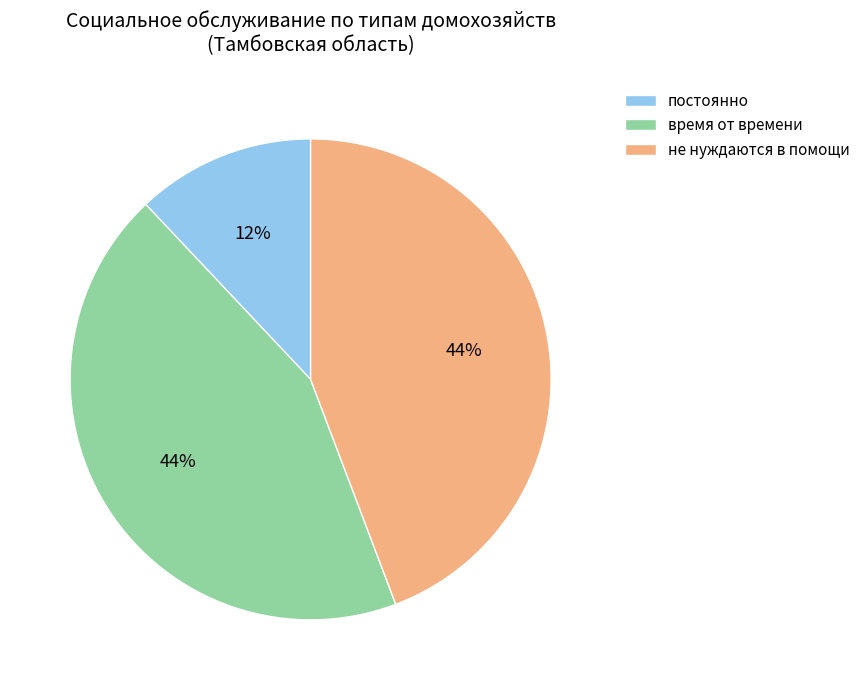

Combined, do не нуждаются в помощи and постоянно account for over 50%?

Yes